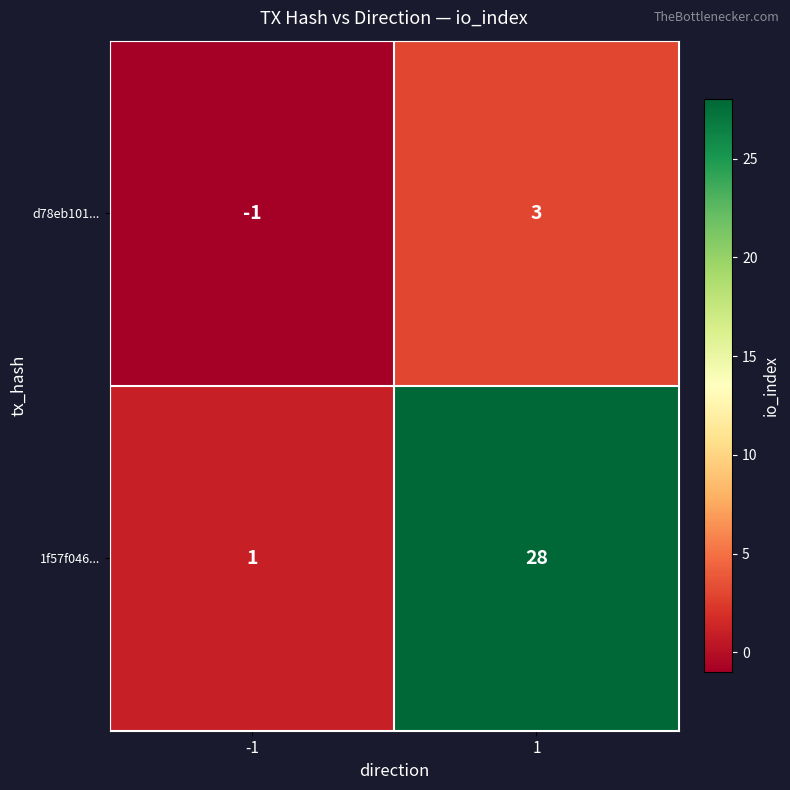

Reading right to left, what are all the values shown in this chart?

d78eb101...: 3	-1
1f57f046...: 28	1